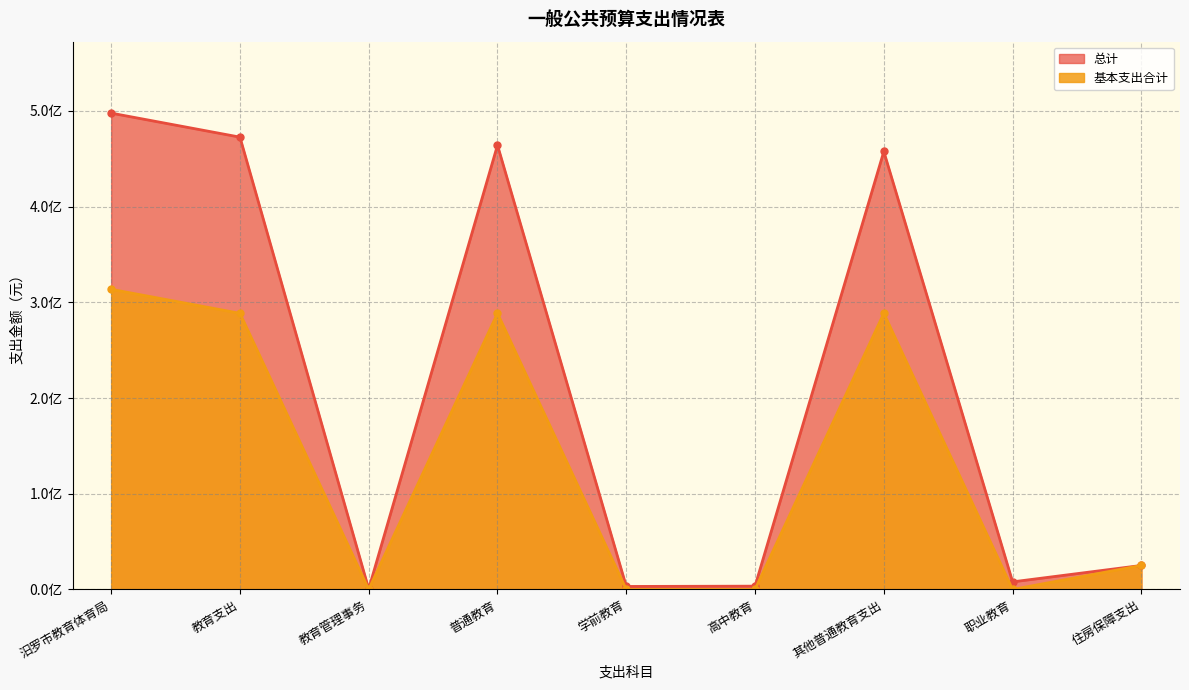

The value of 总计 at 汨罗市教育体育局 is 497691799.5. True or false?

True